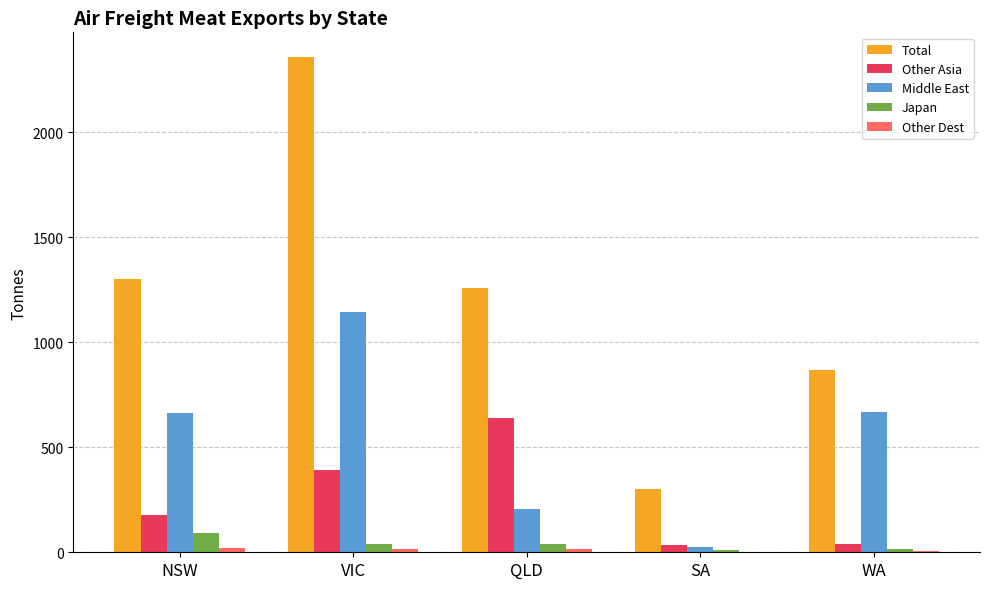

How many data points in Japan are above 40?

3